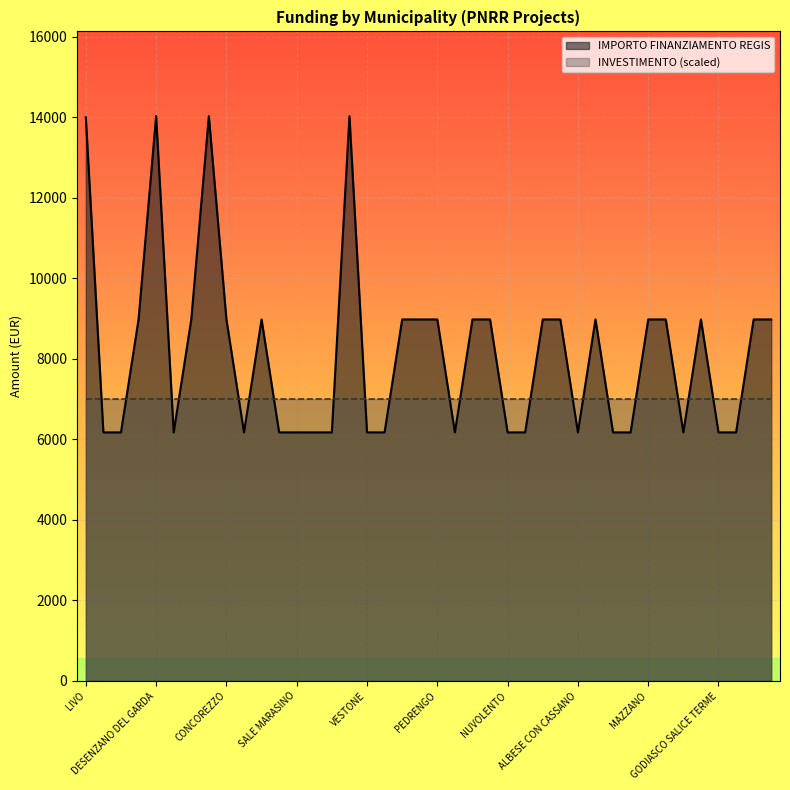

The chart shows a value of 8979.2 at ALBANO SANTALESSANDRO. True or false?

True